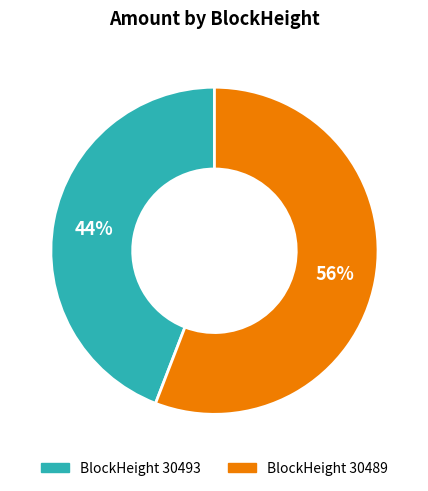

Count the number of slices in the pie.

2